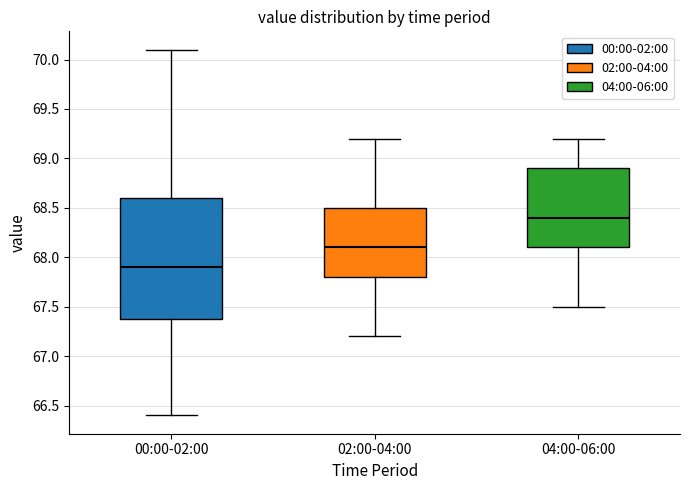

Reading left to right, read every box against the y-axis: the position of its median line, the range the box covers, and the ends of its whiskers. The values are not printed on the chart, so give them approximately, as read against the axis.

00:00-02:00: median 67.9, box 67.4 to 68.6, whiskers 66.4 to 70.1
02:00-04:00: median 68.1, box 67.8 to 68.5, whiskers 67.2 to 69.2
04:00-06:00: median 68.4, box 68.1 to 68.9, whiskers 67.5 to 69.2